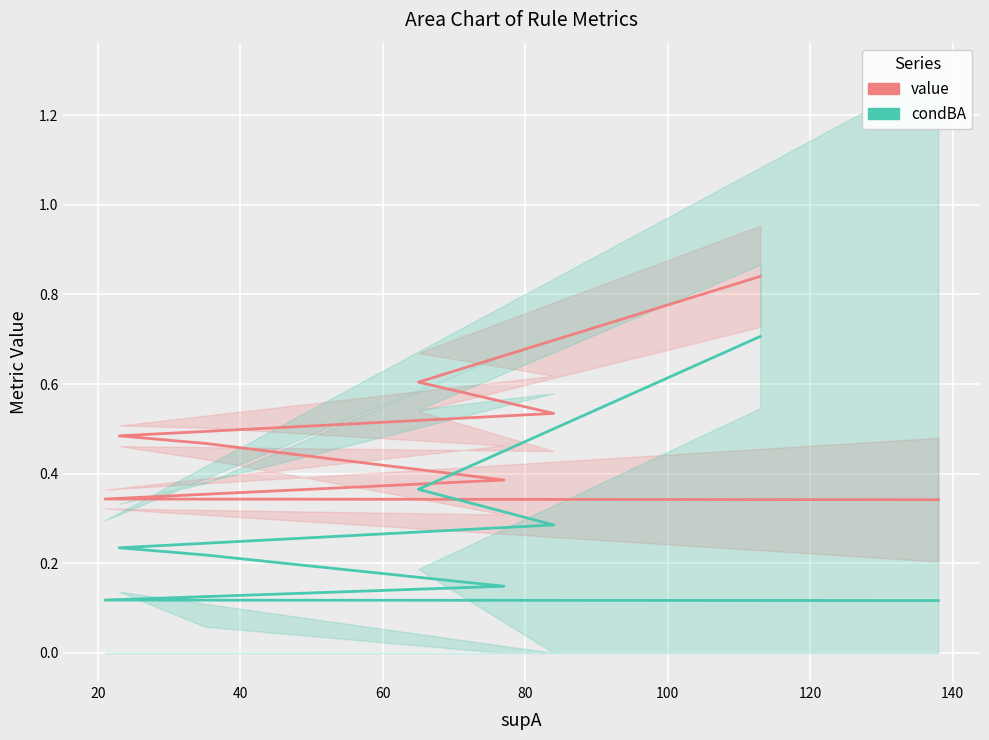

Is the value of value at 80 greater than the value of condBA at 160?

Yes